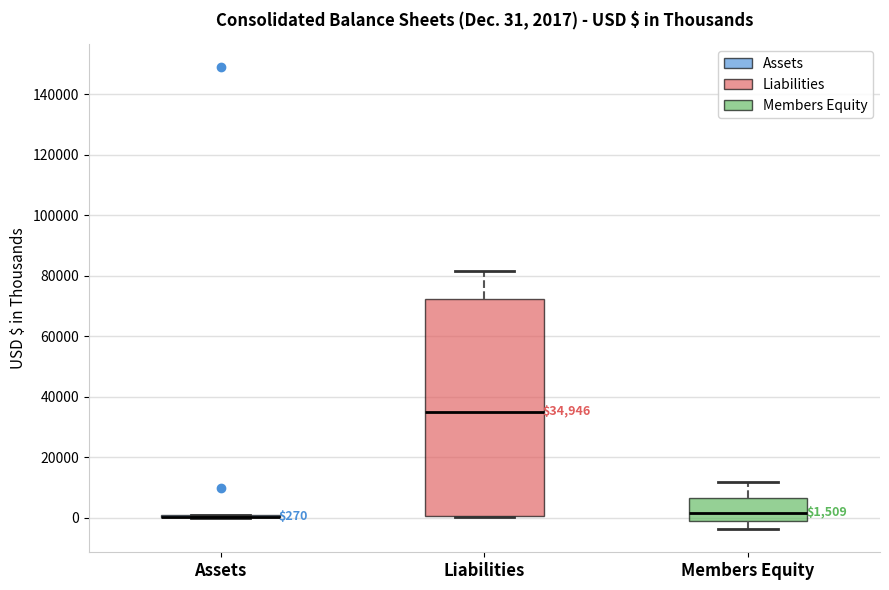

Which box is the tallest, from its lower edge to its upper edge?

Liabilities